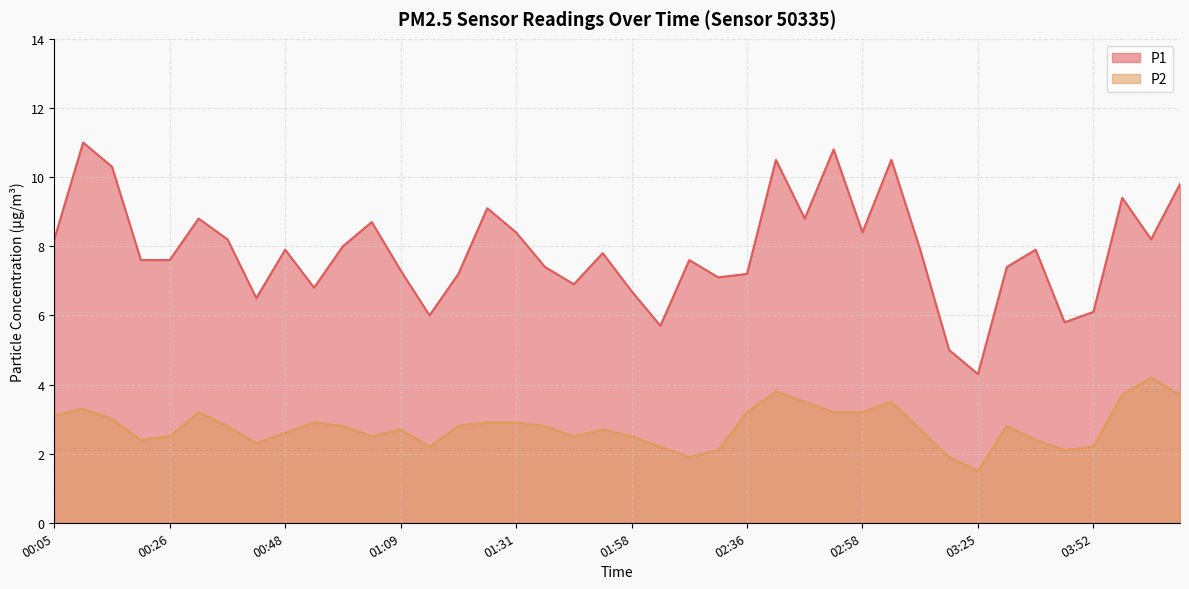

The P2 series shows 0.8 at 01:41. True or false?

False